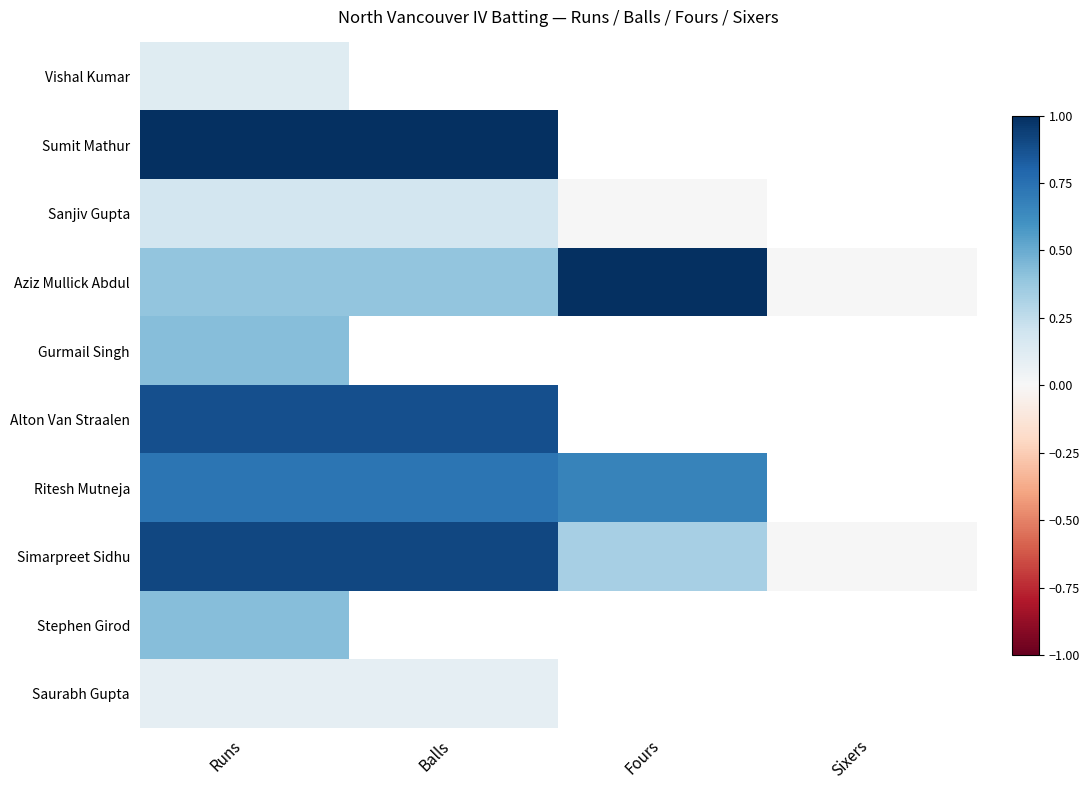

List the labels in order of Stephen Girod value, largest first.

Runs, Balls, Fours, Sixers